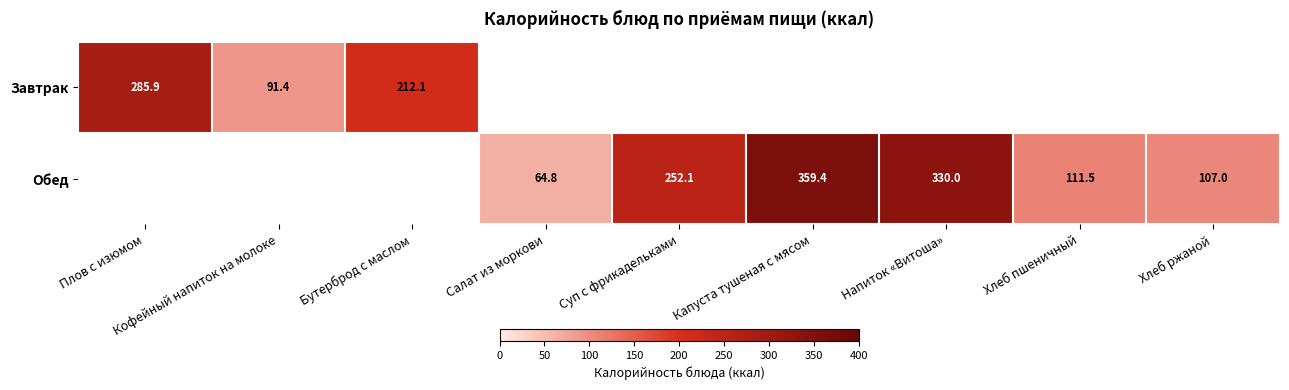

Is it true that Завтрак equals 212.1 at Бутерброд с маслом?

True